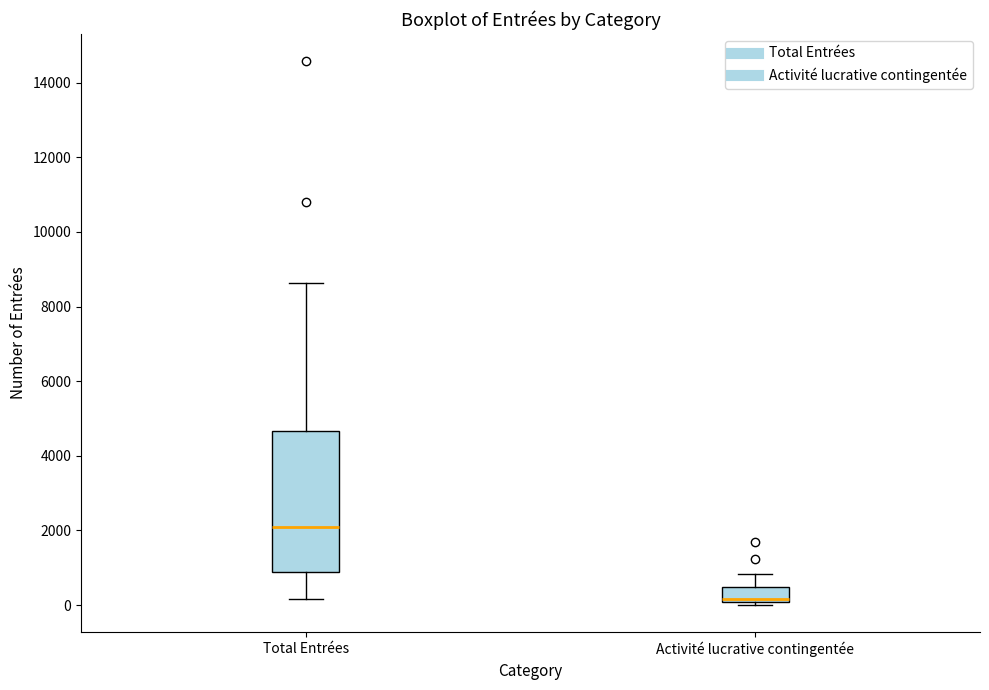

Where is the lower edge of the box for Total Entrées on the y-axis? The values are not printed on the chart, so give them approximately, as read against the axis.

800